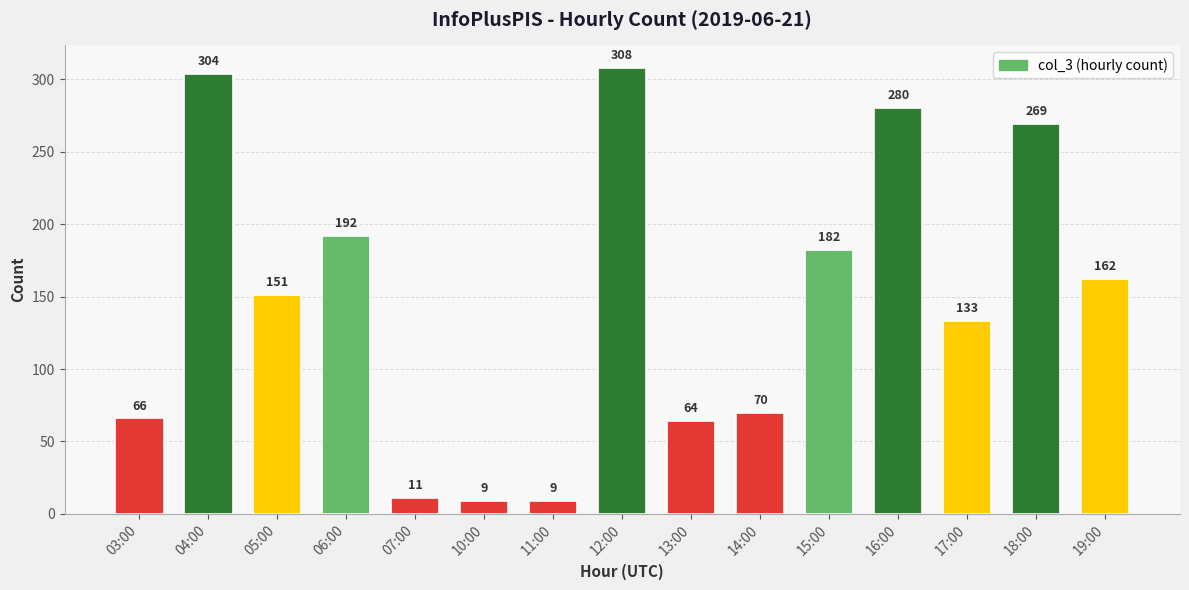

Reading left to right, list all the values displayed in this chart.

66	304	151	192	11	9	9	308	64	70	182	280	133	269	162